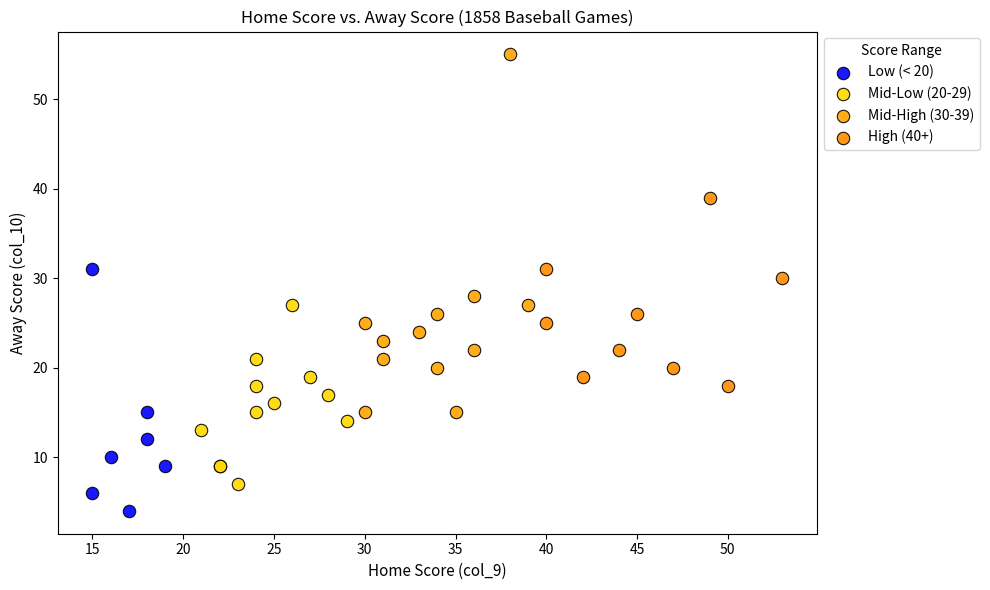

Which series contains the highest Y value?

Mid-High (30-39)